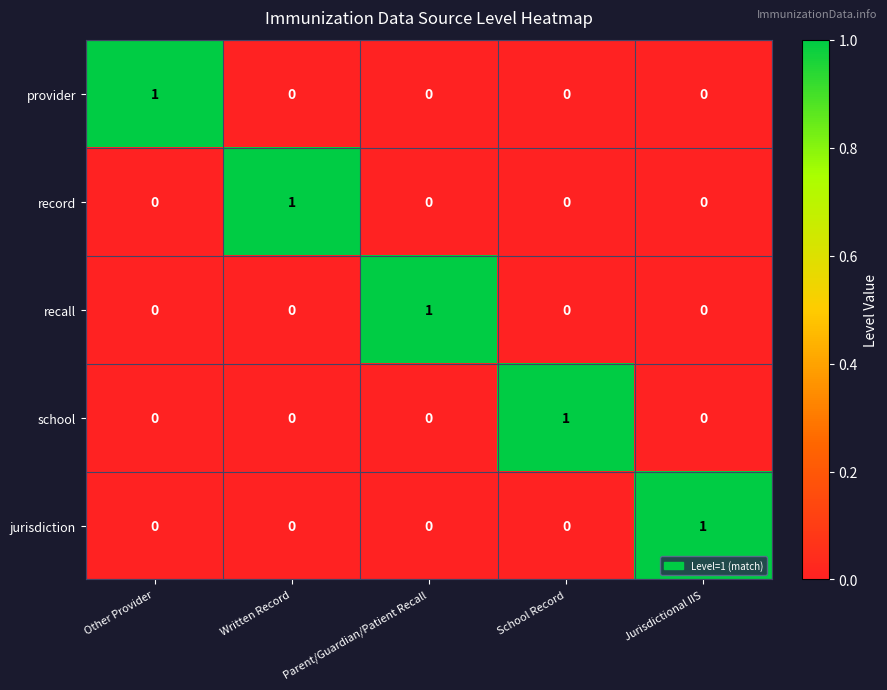

Which category has the highest value in the record series?

Written Record